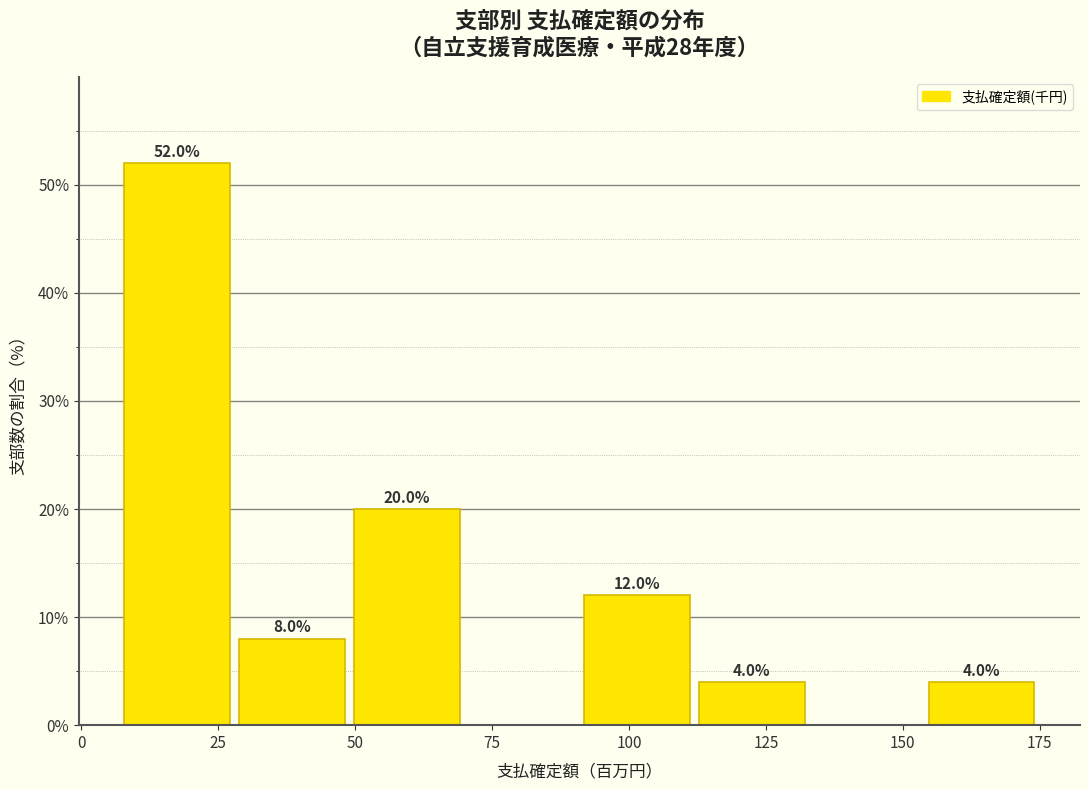

Over which range of the x-axis is the bar tallest?

5 to 30